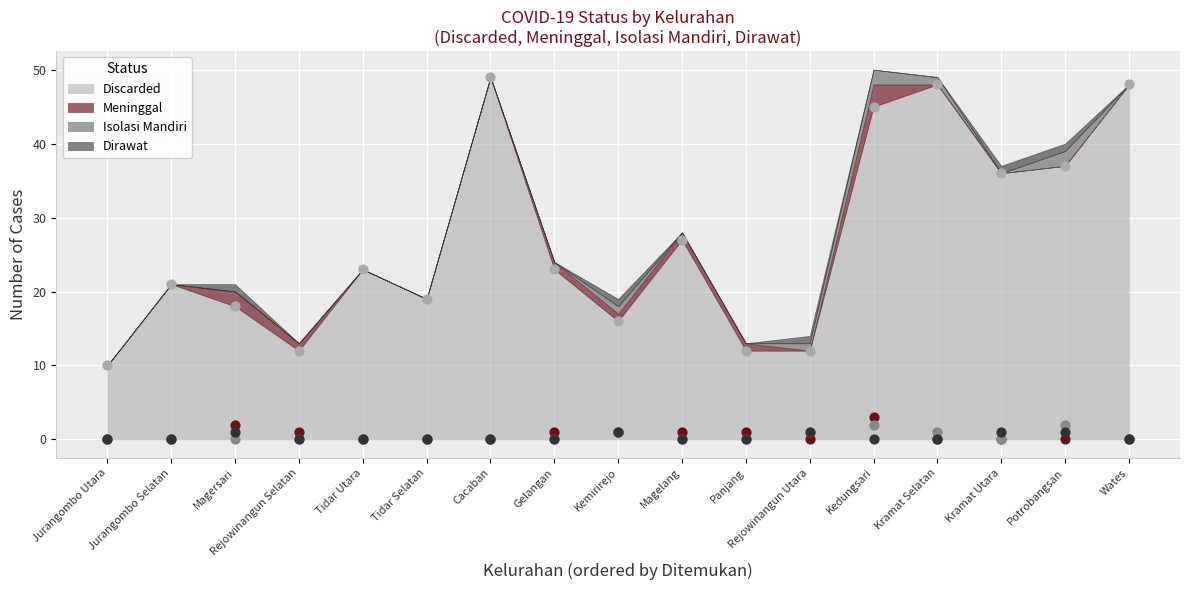

Is the value of Dirawat at Gelangan greater than the value of Meninggal at Kramat Utara?

No